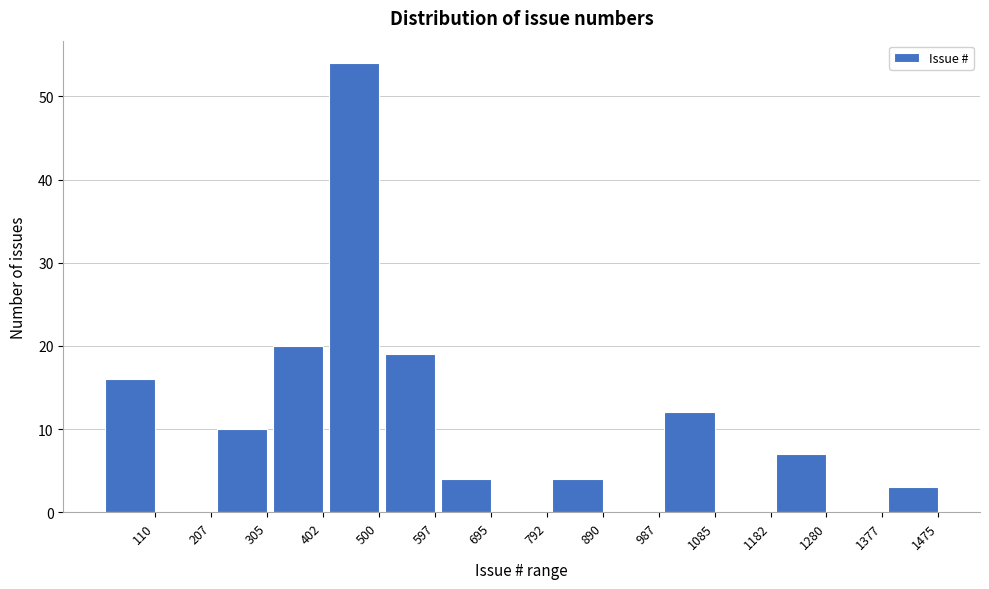

Reading left to right, transcribe all the data shown in this chart.

110=16	207=0	305=10	402=20	500=54	597=19	695=4	792=0	890=4	987=0	1085=12	1182=0	1280=7	1377=0	1475=3